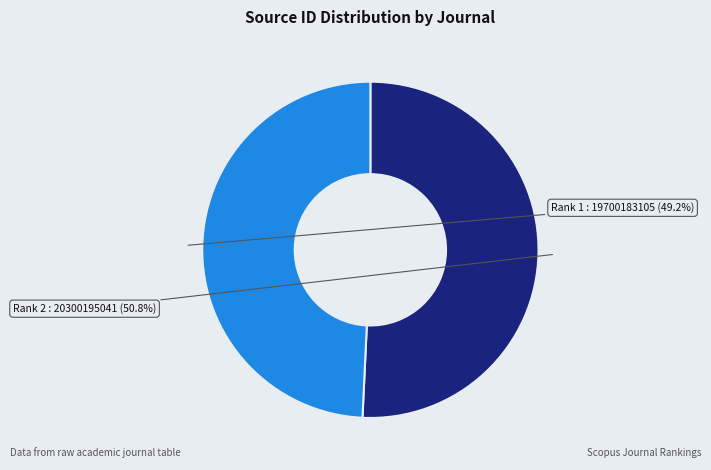

Is there a majority slice in this chart?

Yes